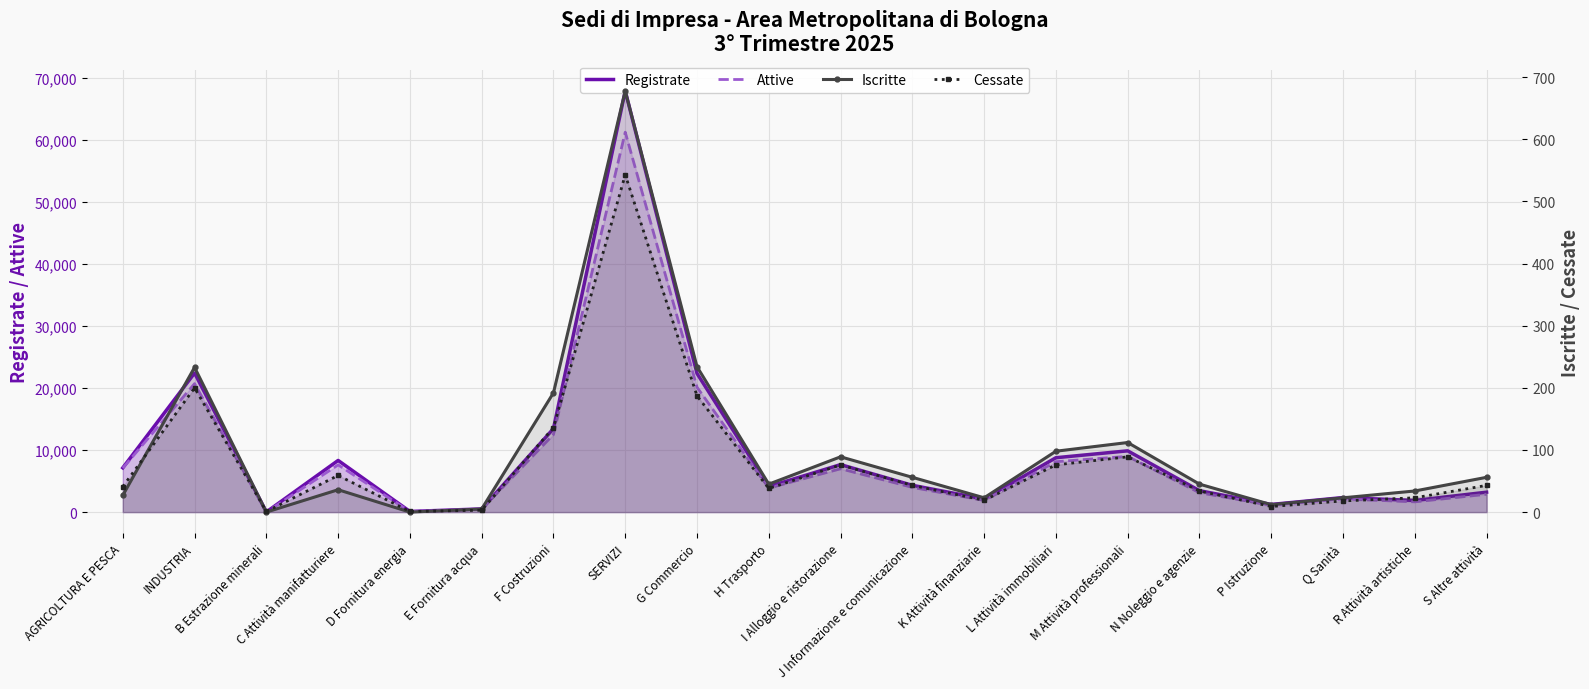

What is the difference between the Registrate values at INDUSTRIA and J Informazione e comunicazione?

18095